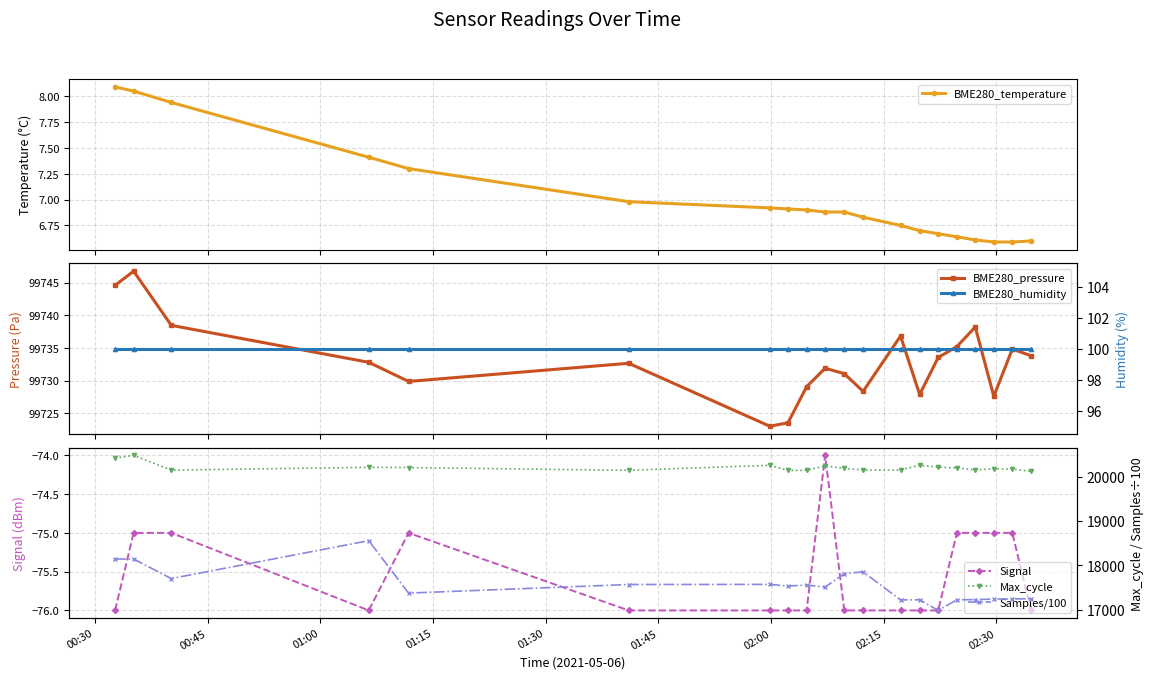

What is the value of the Signal point at the 14th from the left?

-76